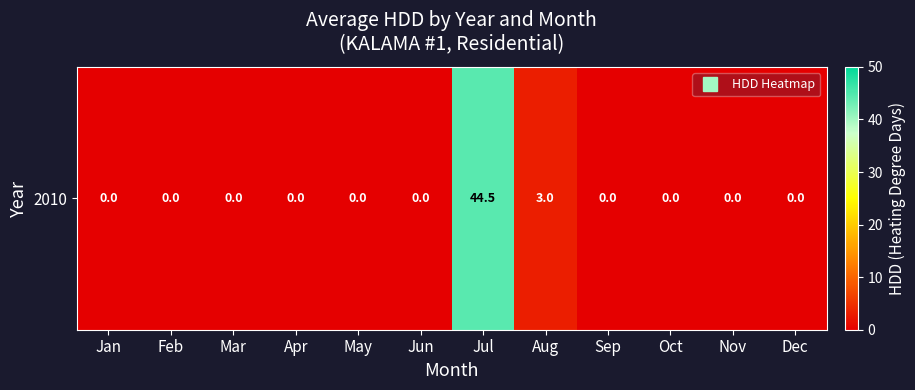

True or false: the data shows -24.1 at Jan.

False